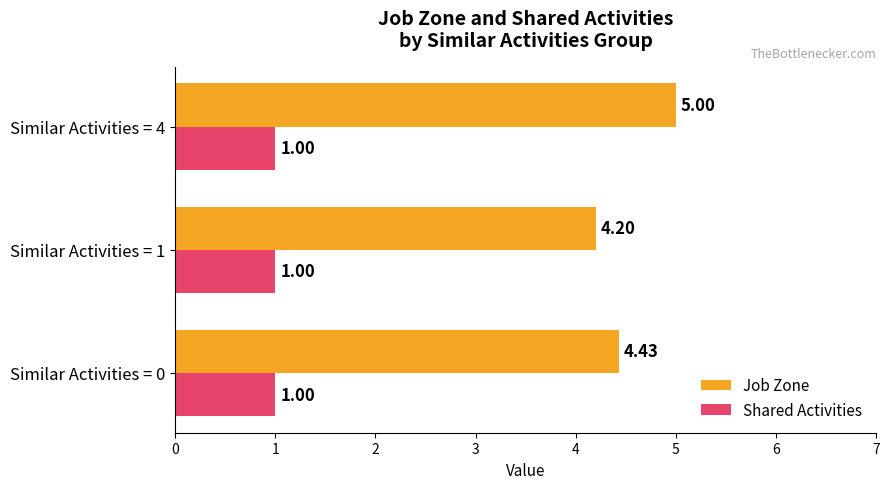

What is the sum of the Shared Activities values at Similar Activities = 4 and Similar Activities = 1?

2.0